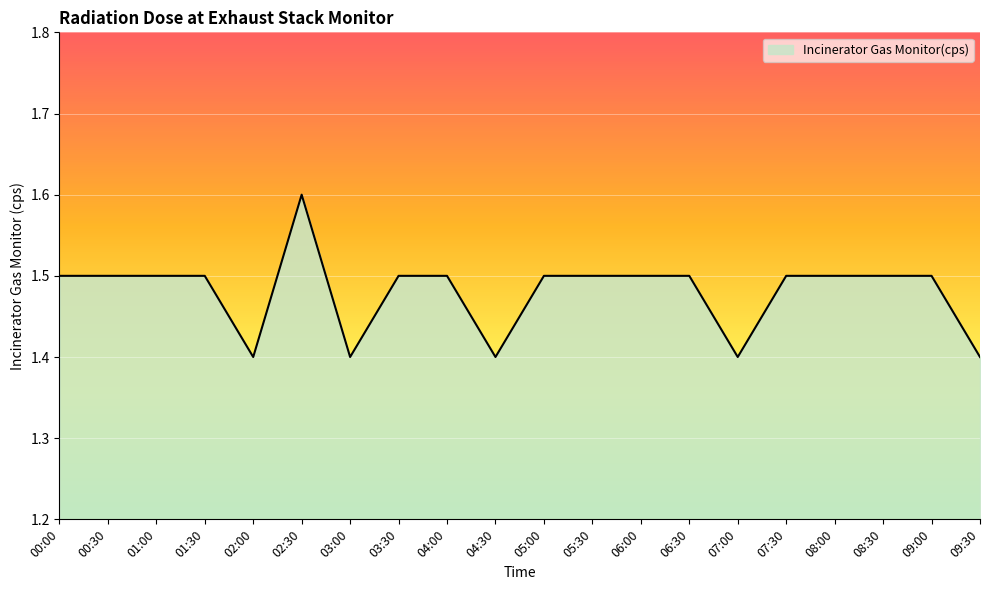

What is the change in value from 02:30 to 04:00?

-0.1